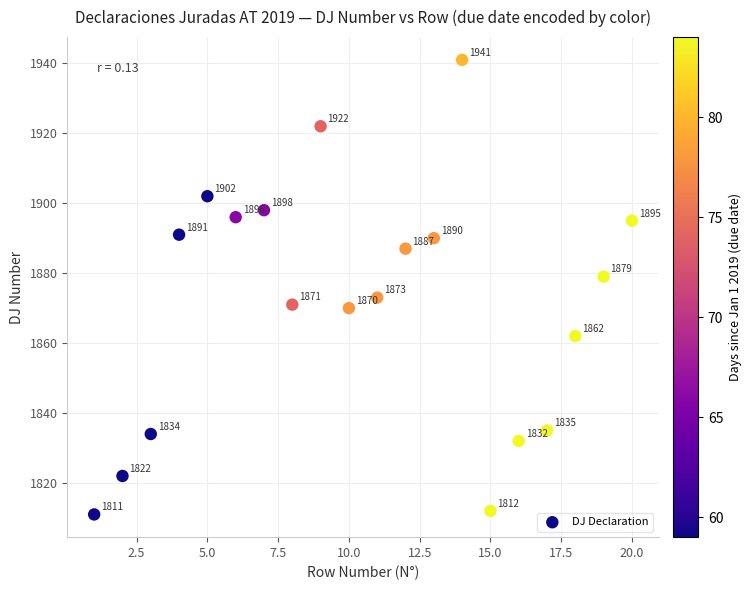

What Y value in the scatter plot is closest to 1876?

1873